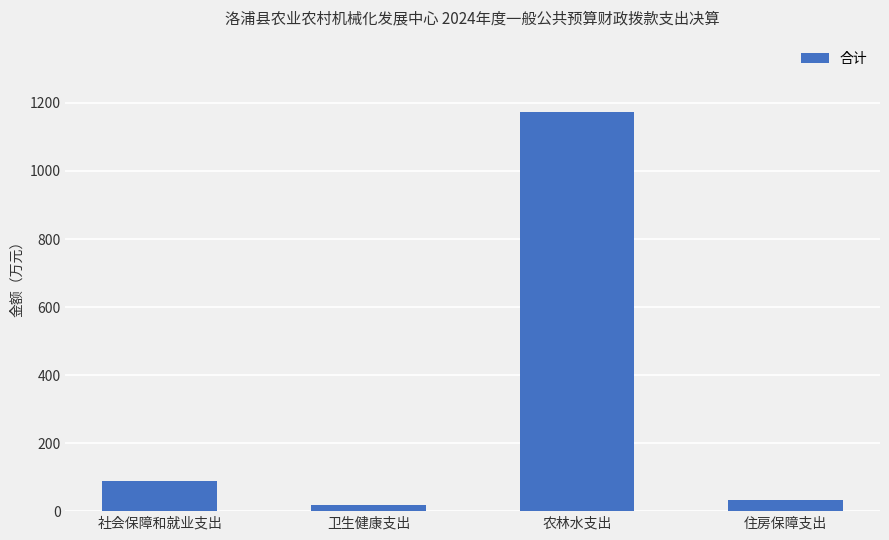

List the labels in order of value, largest first.

农林水支出, 社会保障和就业支出, 住房保障支出, 卫生健康支出